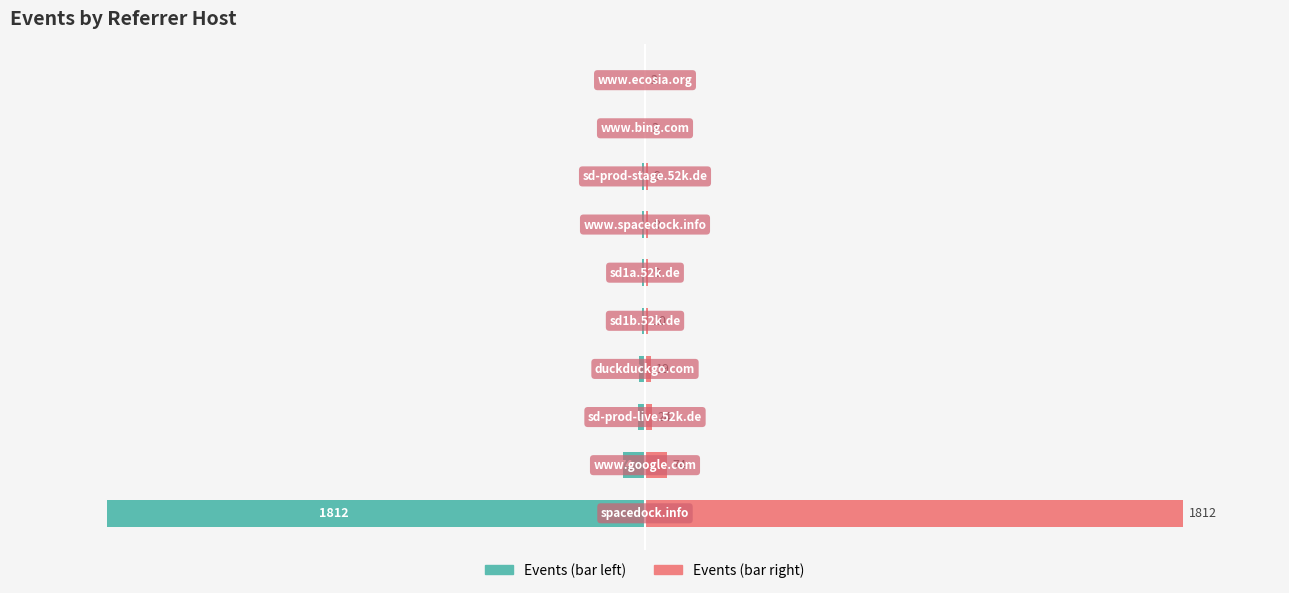

What is the sum of the Events (right) values at 7 and 2?

33